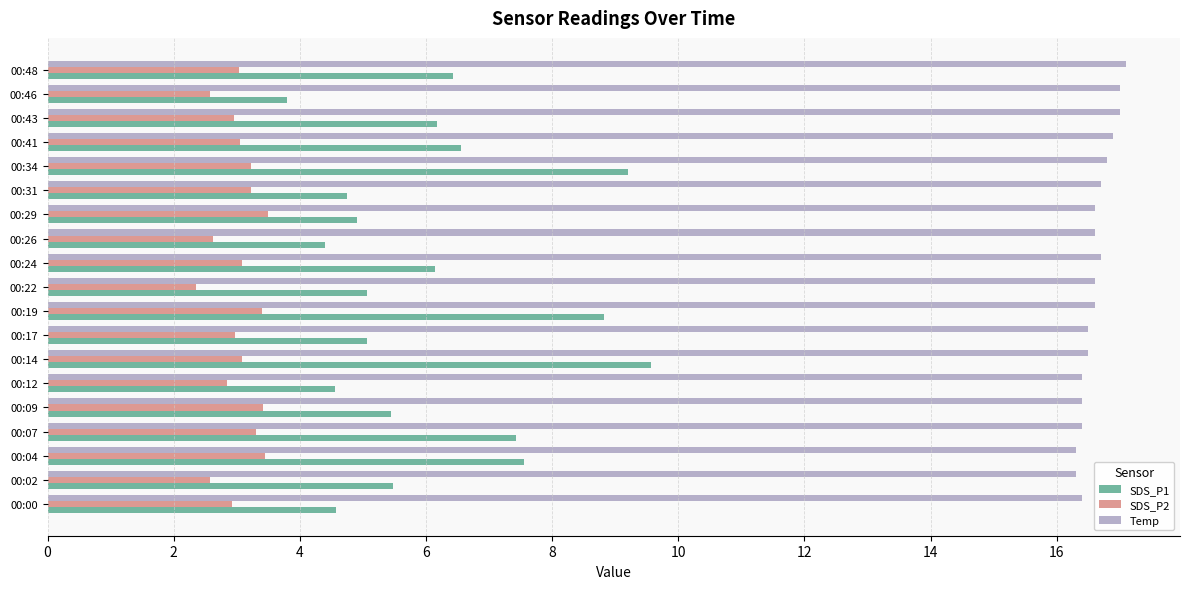

Which series has the largest range (max minus min)?

SDS_P1